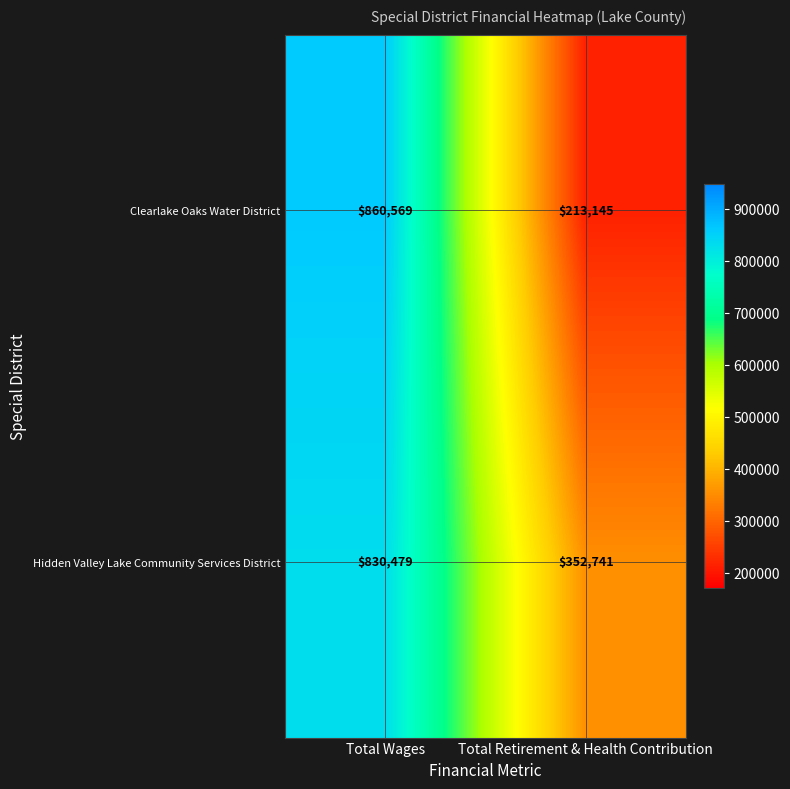

Rank the series at Total Retirement & Health Contribution from lowest to highest value.

Clearlake Oaks Water District, Hidden Valley Lake Community Services District